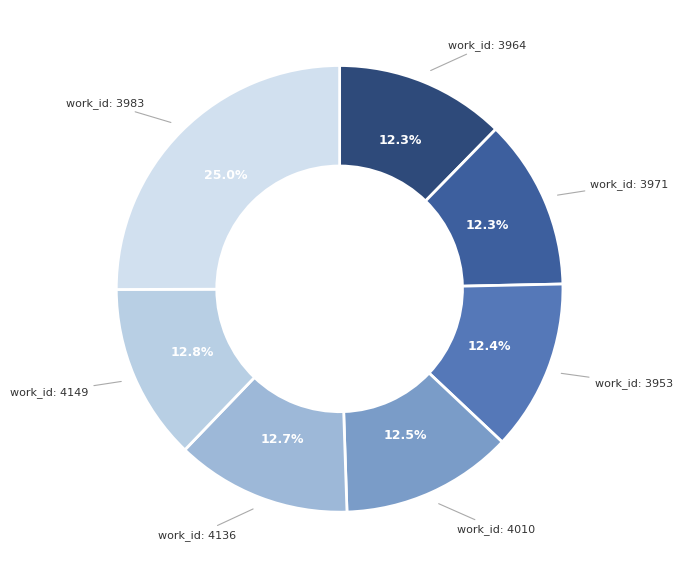

How many slices are in this pie chart?

7